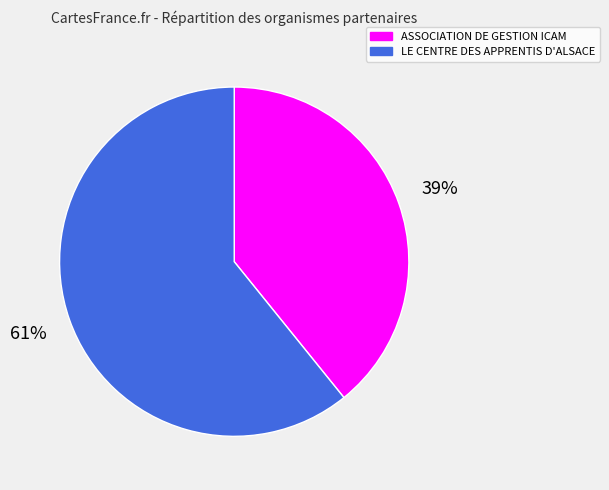

Does any single category account for the majority?

Yes